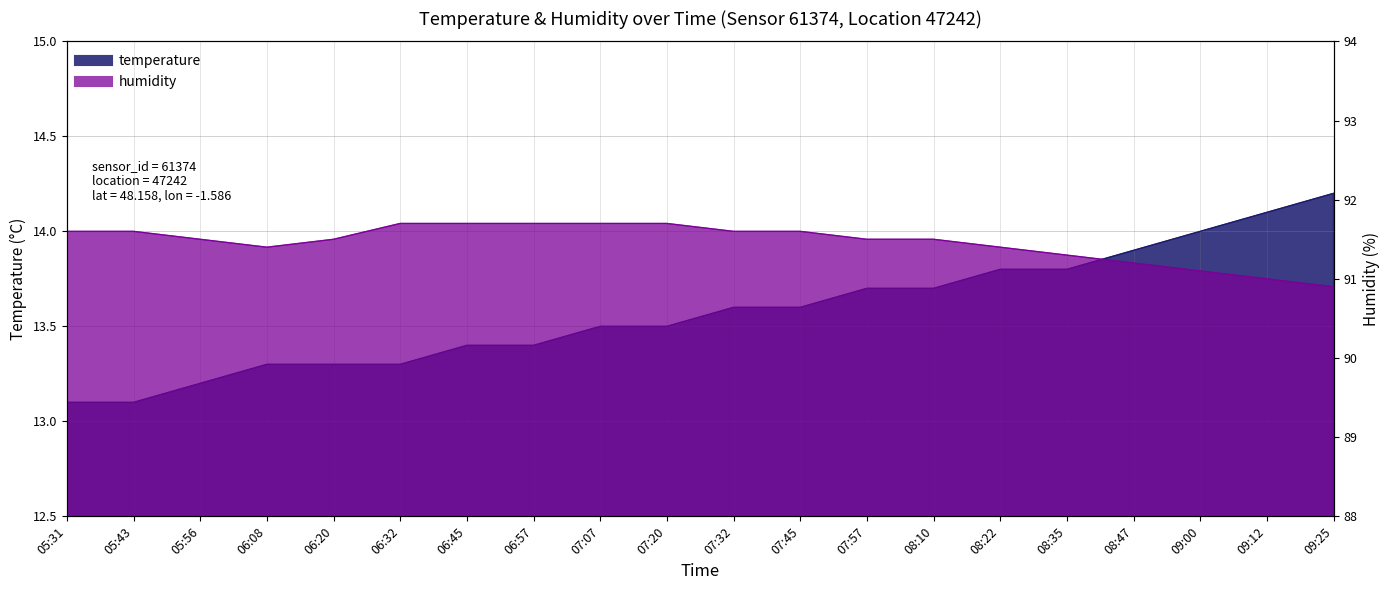

Reading left to right, list all the values displayed in this chart.

temperature: 05:31=13.1	05:43=13.1	05:56=13.2	06:08=13.3	06:20=13.3	06:32=13.3	06:45=13.4	06:57=13.4	07:07=13.5	07:20=13.5	07:32=13.6	07:45=13.6	07:57=13.7	08:10=13.7	08:22=13.8	08:35=13.8	08:47=13.9	09:00=14.0	09:12=14.1	09:25=14.2
humidity: 05:31=91.6	05:43=91.6	05:56=91.5	06:08=91.4	06:20=91.5	06:32=91.7	06:45=91.7	06:57=91.7	07:07=91.7	07:20=91.7	07:32=91.6	07:45=91.6	07:57=91.5	08:10=91.5	08:22=91.4	08:35=91.3	08:47=91.2	09:00=91.1	09:12=91.0	09:25=90.9